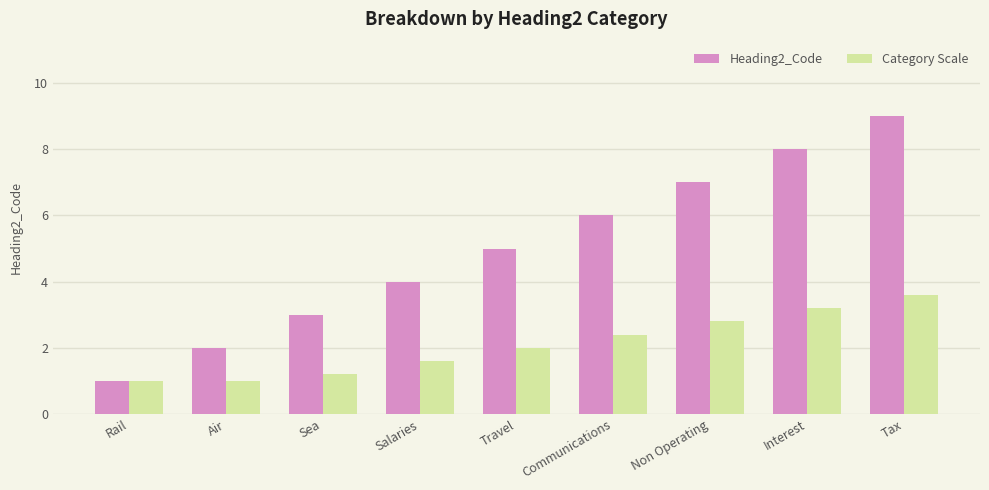

How many bars are there in total?

18